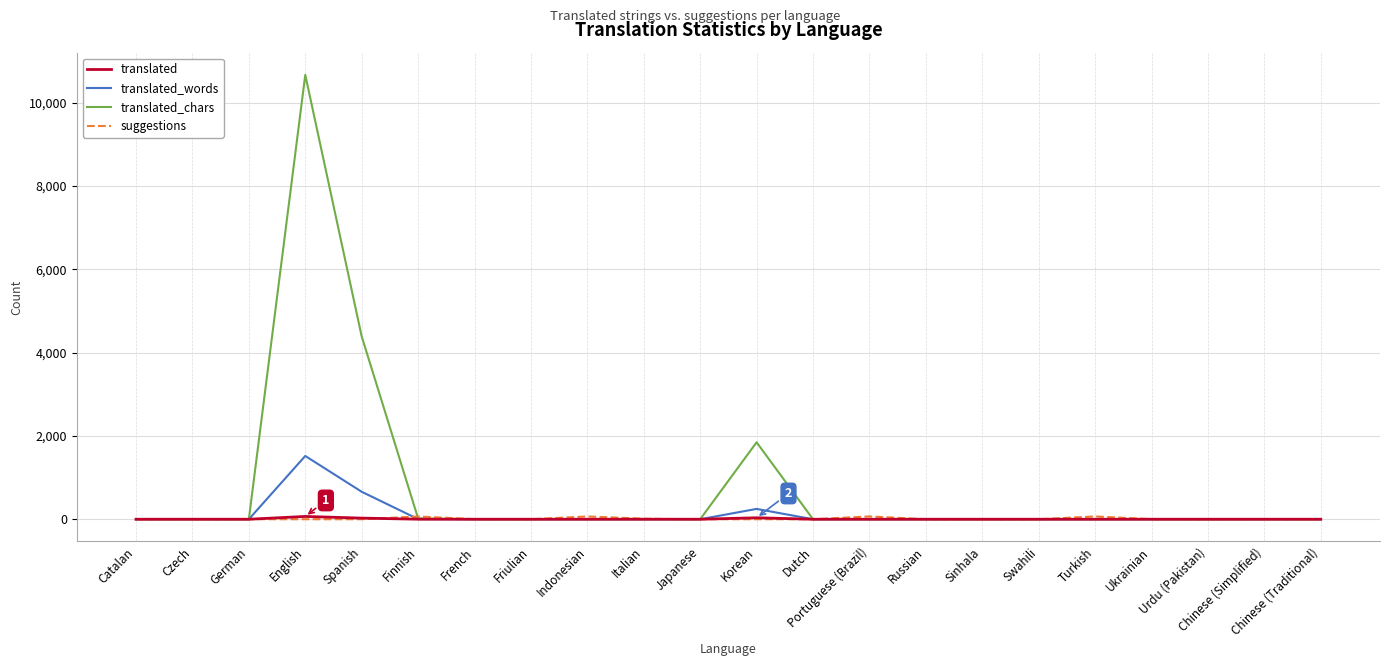

Which series has the widest spread of values?

translated_chars